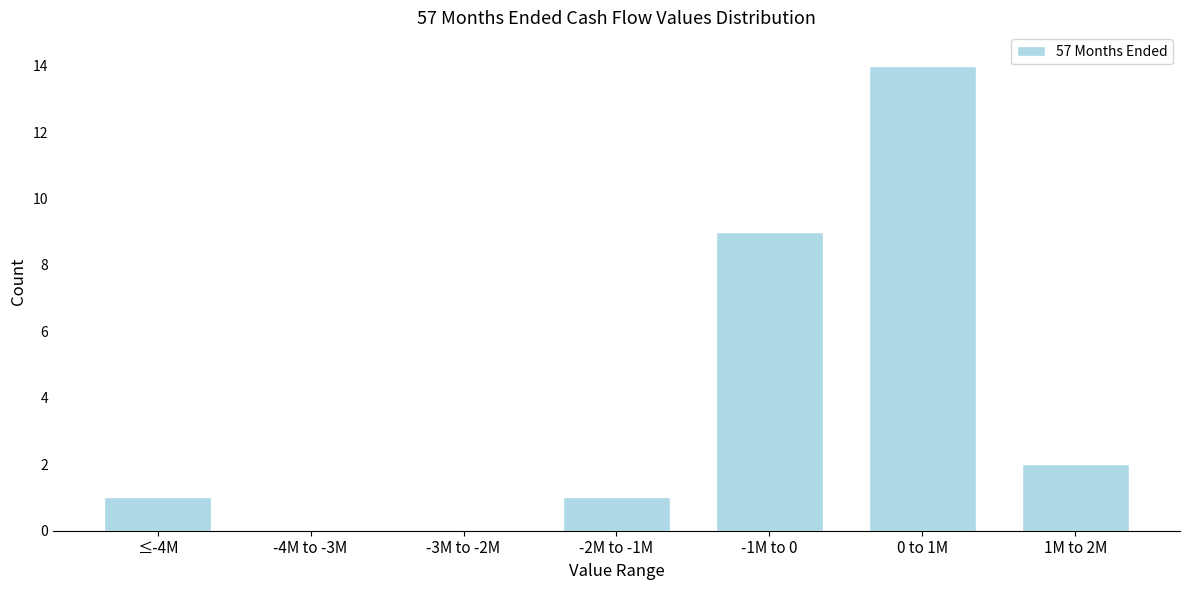

Reading left to right, extract all data points from this chart.

≤-4M=1	-4M to -3M=0	-3M to -2M=0	-2M to -1M=1	-1M to 0=9	0 to 1M=14	1M to 2M=2